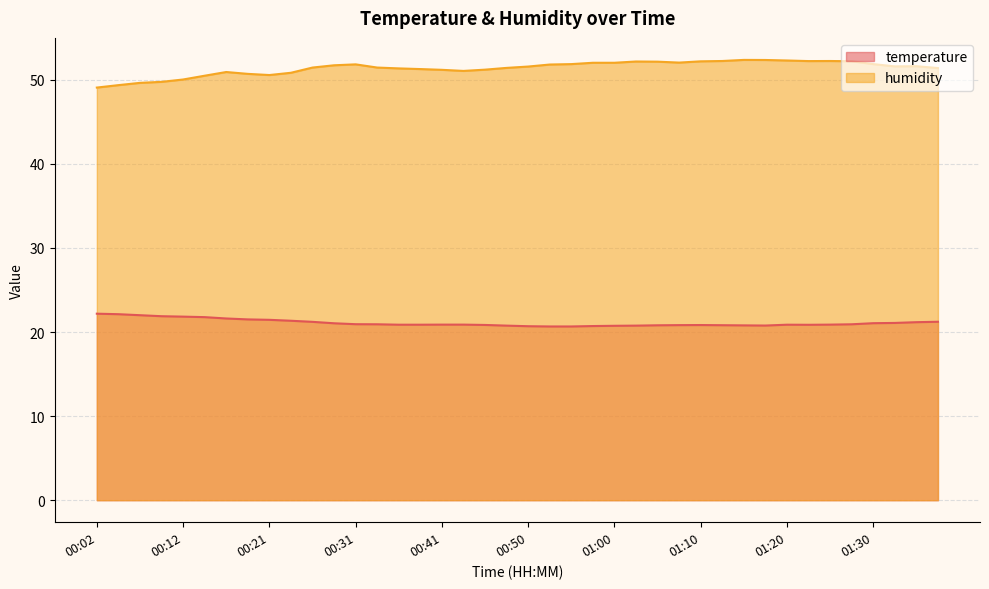

What is the total value across all series at 00:36?

72.2